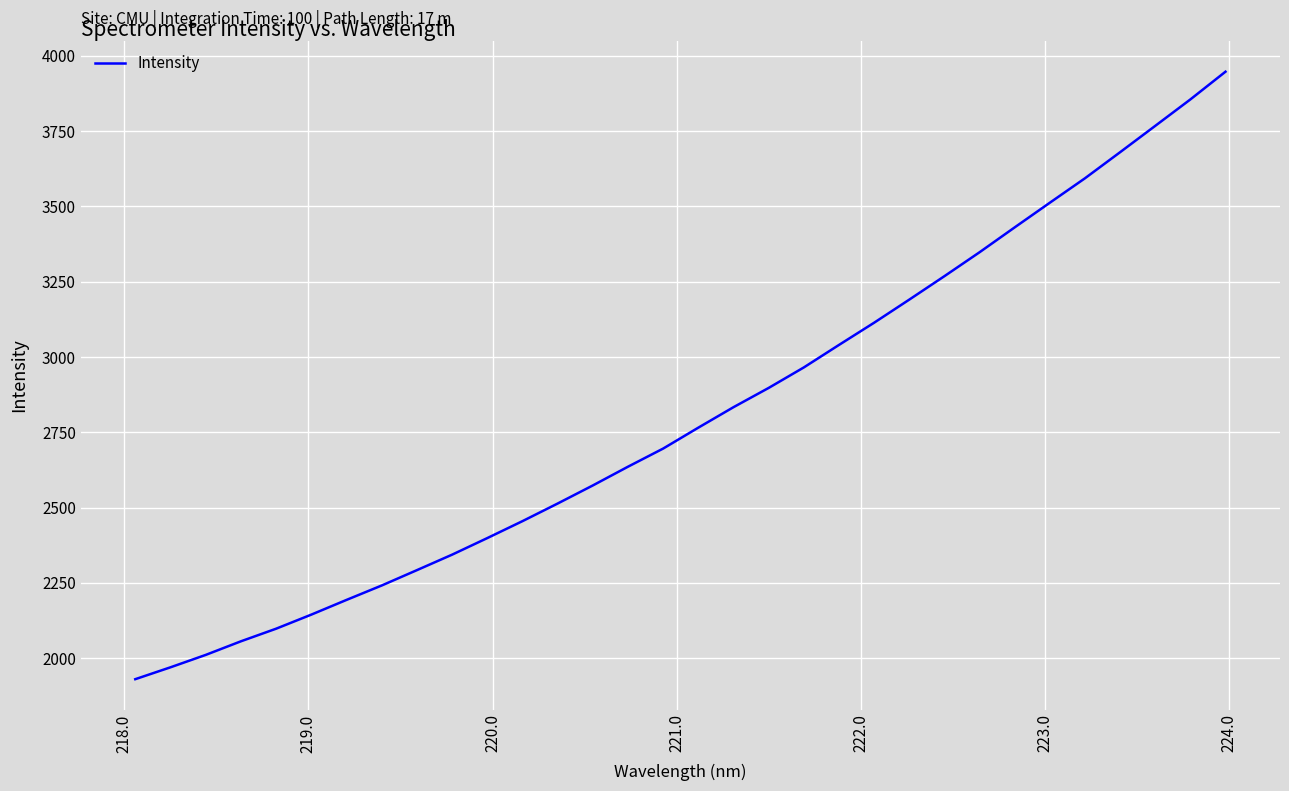

What is the difference between the maximum and minimum values?

2017.0